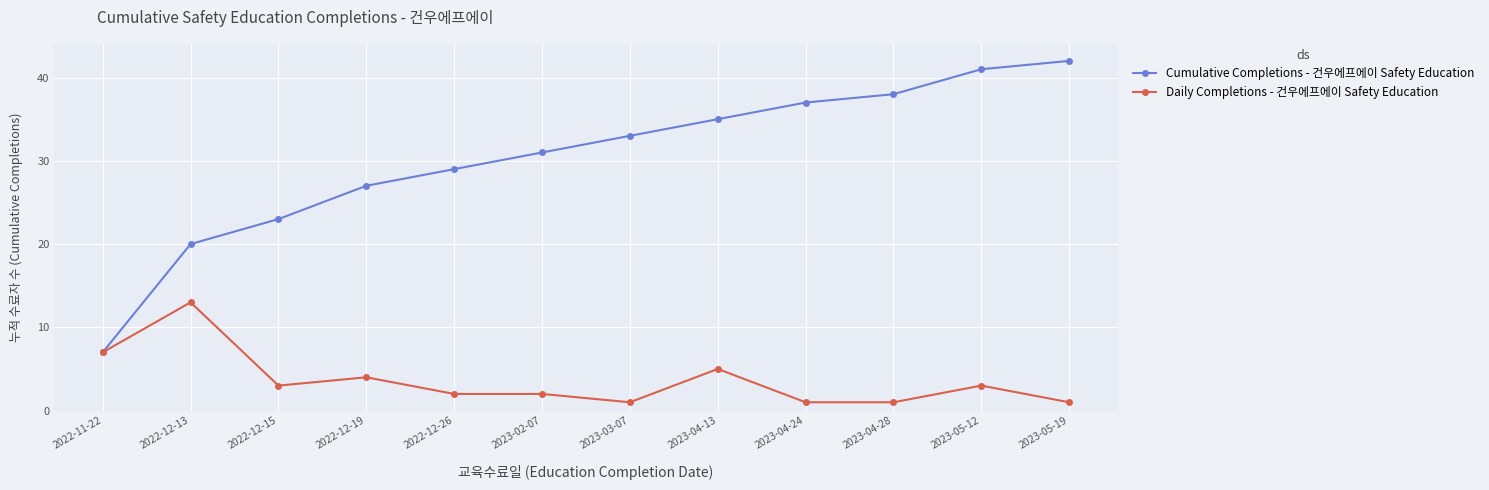

True or false: Cumulative Completions - 건우에프에이 Safety Education has more than 0 points higher than both neighbors.

False